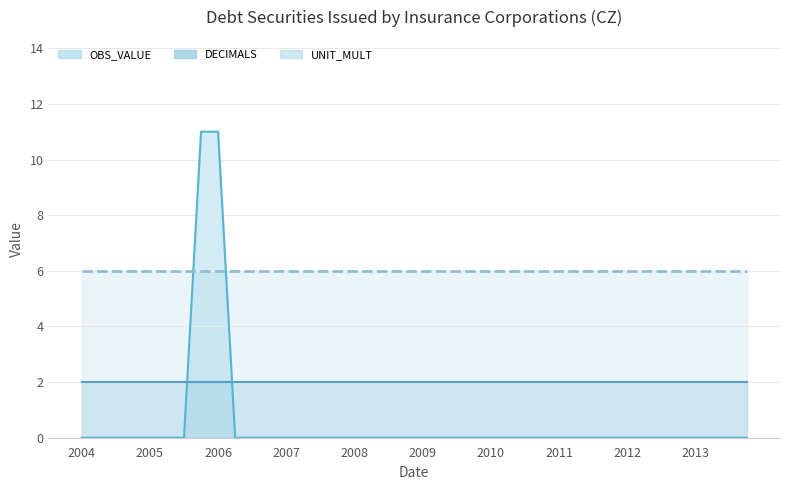

What is the total value across all series at 10?

8